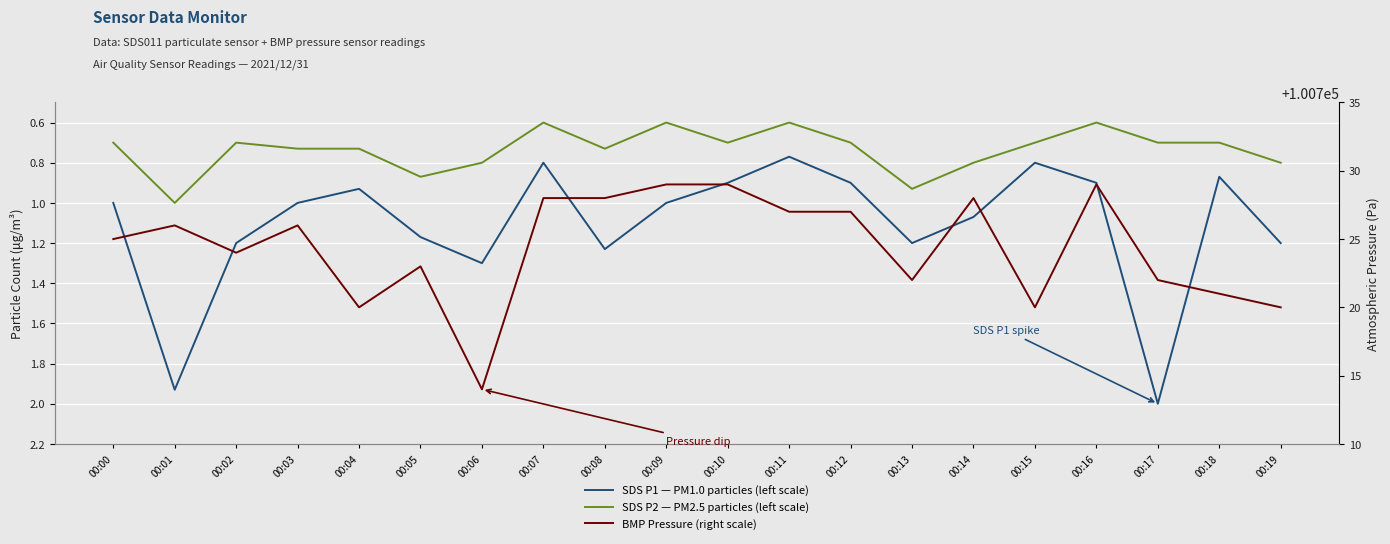

Is it true that BMP Pressure (right scale) equals 65970.9 at 00:18?

False